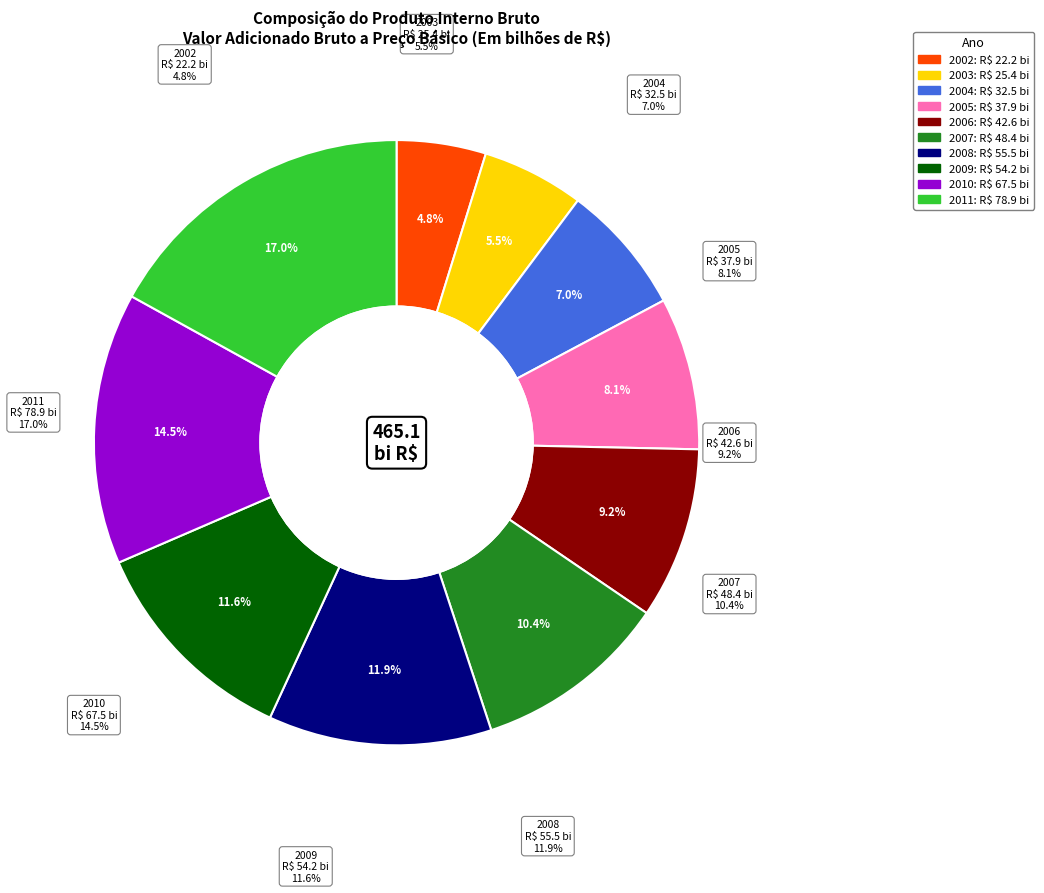

How many segments does this pie chart have?

10